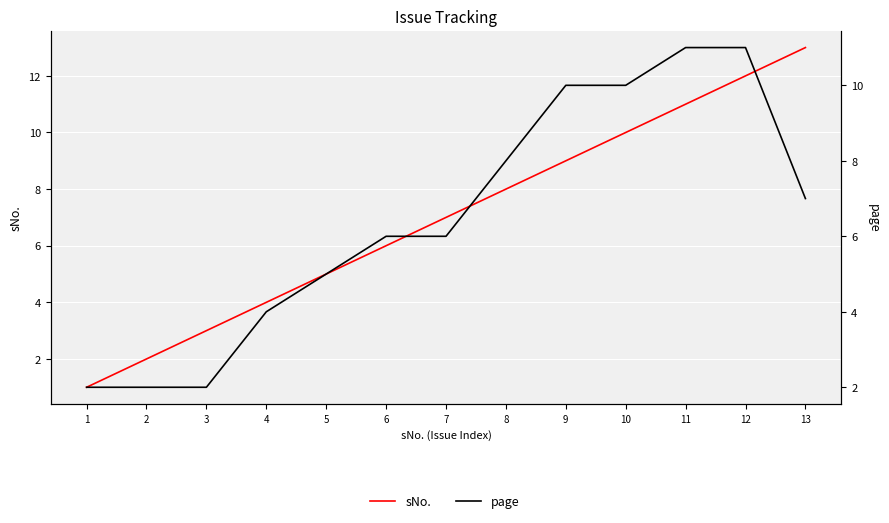

How many page values are between 4 and 10?

8